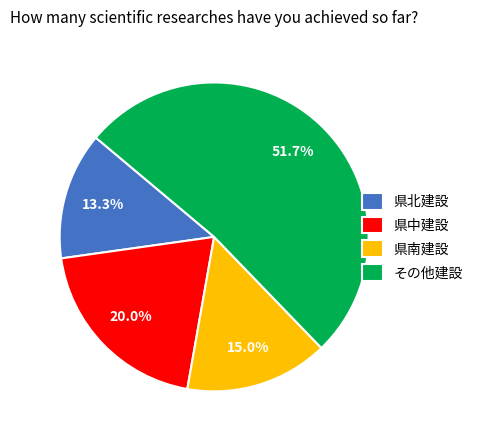

Rank the categories by value from highest to lowest.

その他建設, 県中建設, 県南建設, 県北建設